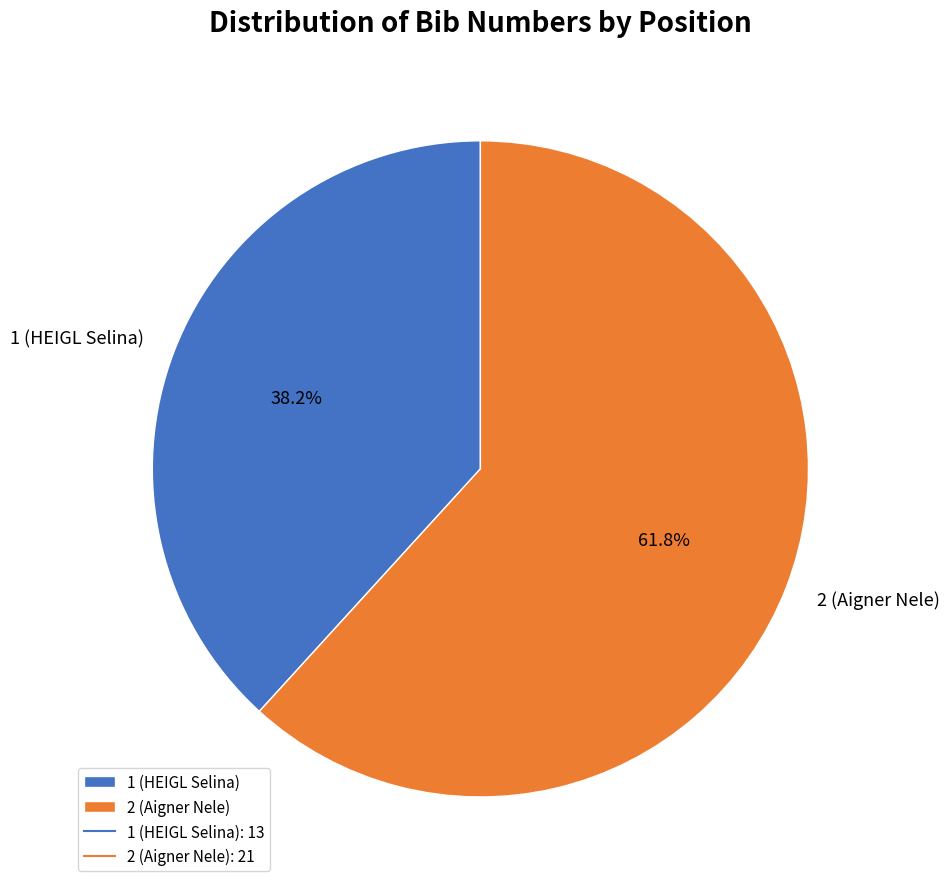

To the nearest percent, what portion does 1 (HEIGL Selina) represent?

38%